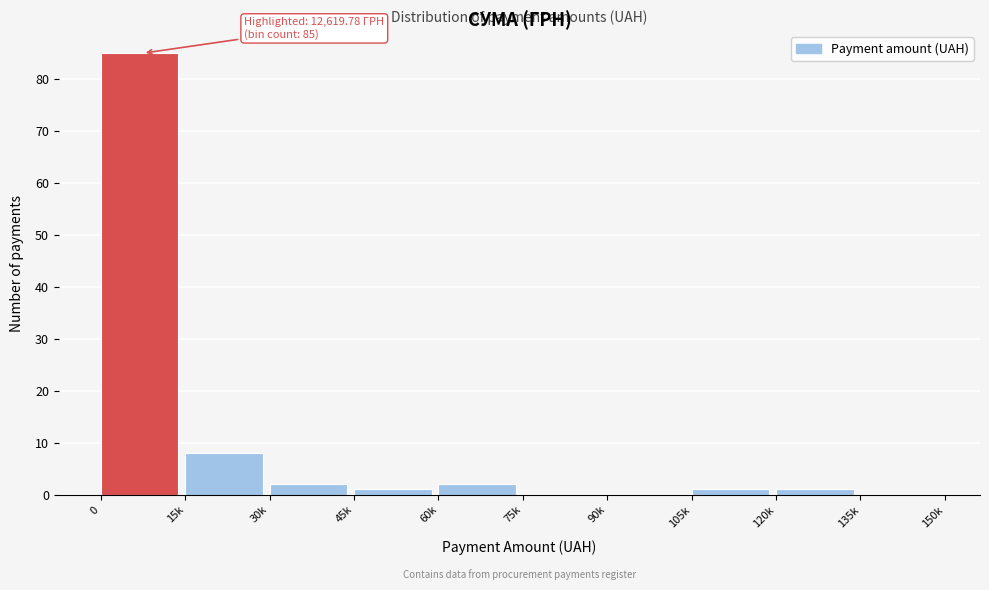

Reading left to right, transcribe all the data shown in this chart.

0=85	15k=8	30k=2	45k=1	60k=2	75k=0	90k=0	105k=1	120k=1	135k=0